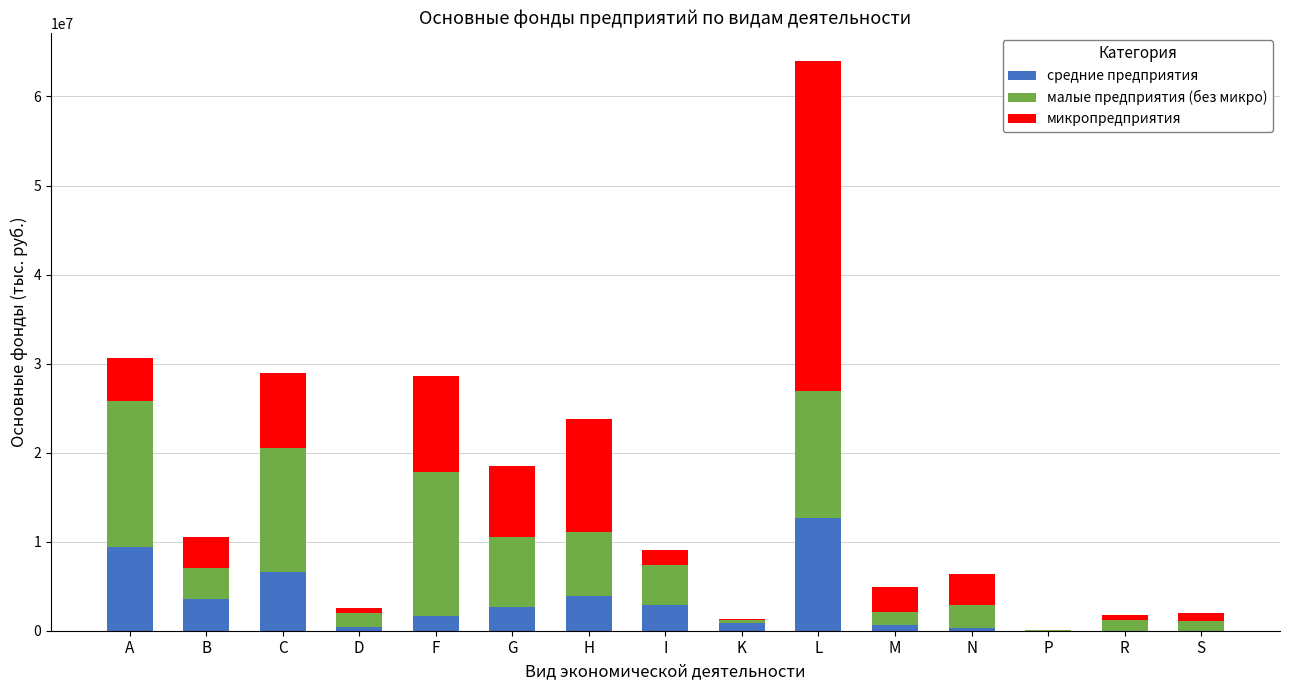

Where is средние предприятия nearest to the value 6349997?

C